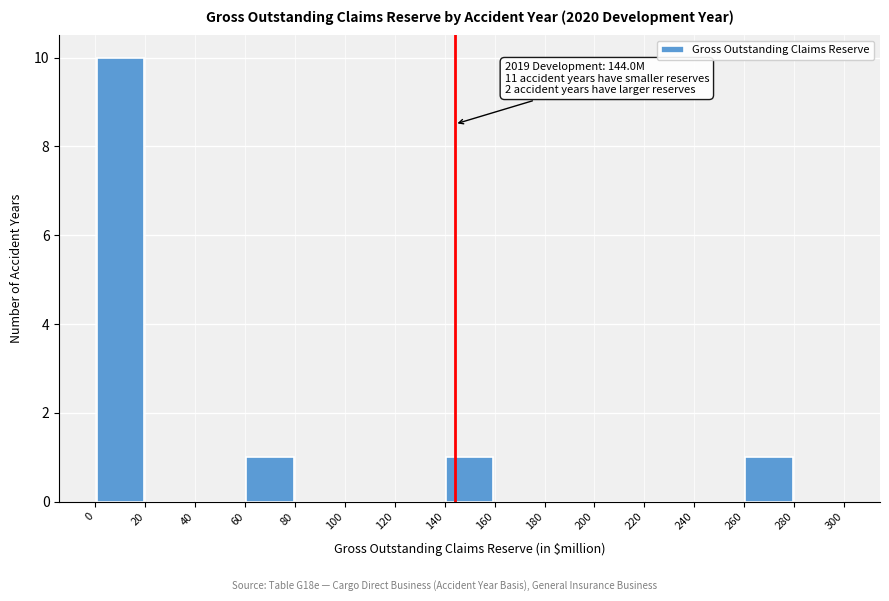

Which range on the x-axis has the tallest bar?

0 to 20